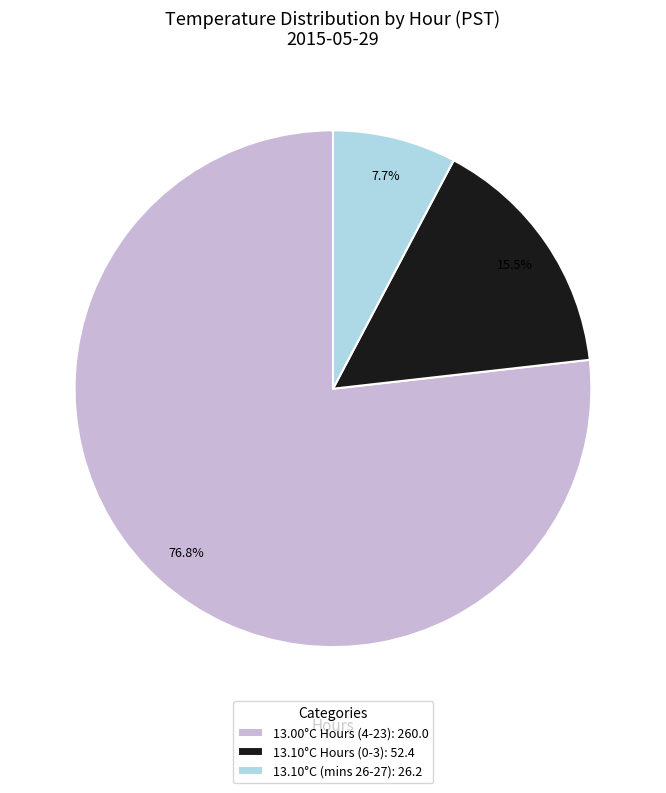

What is the majority slice?

13.00°C Hours (4-23): 260.0